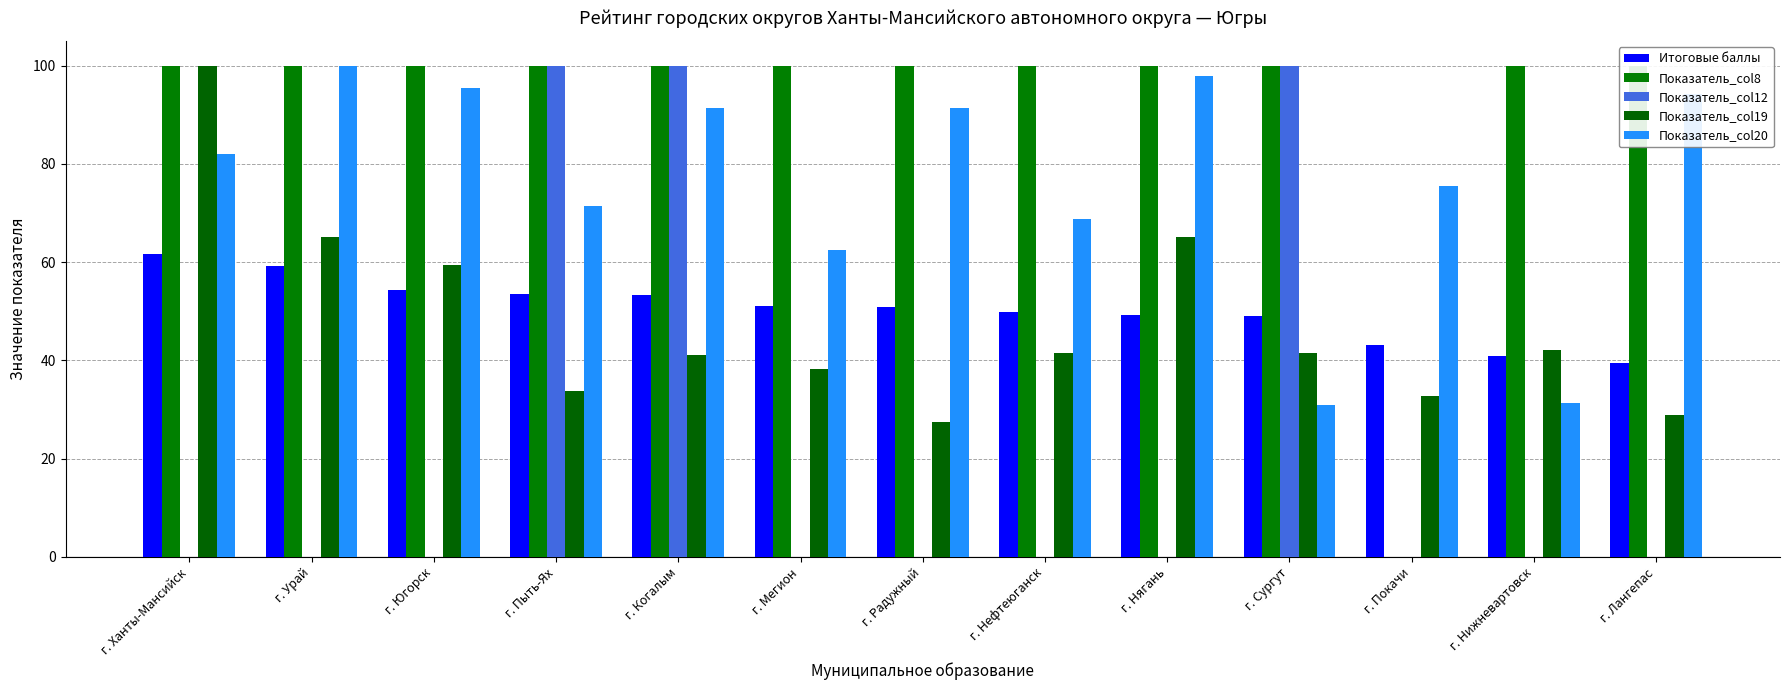

What is the sum of all Показатель_col12 values?

300.0